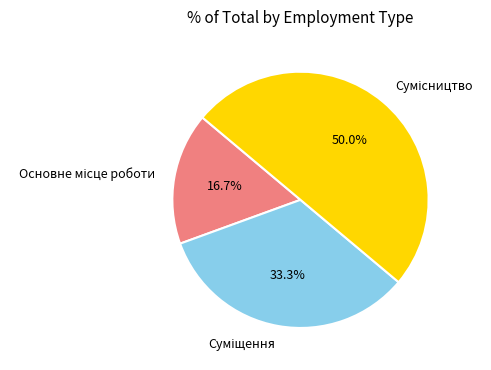

How many segments does this pie chart have?

3